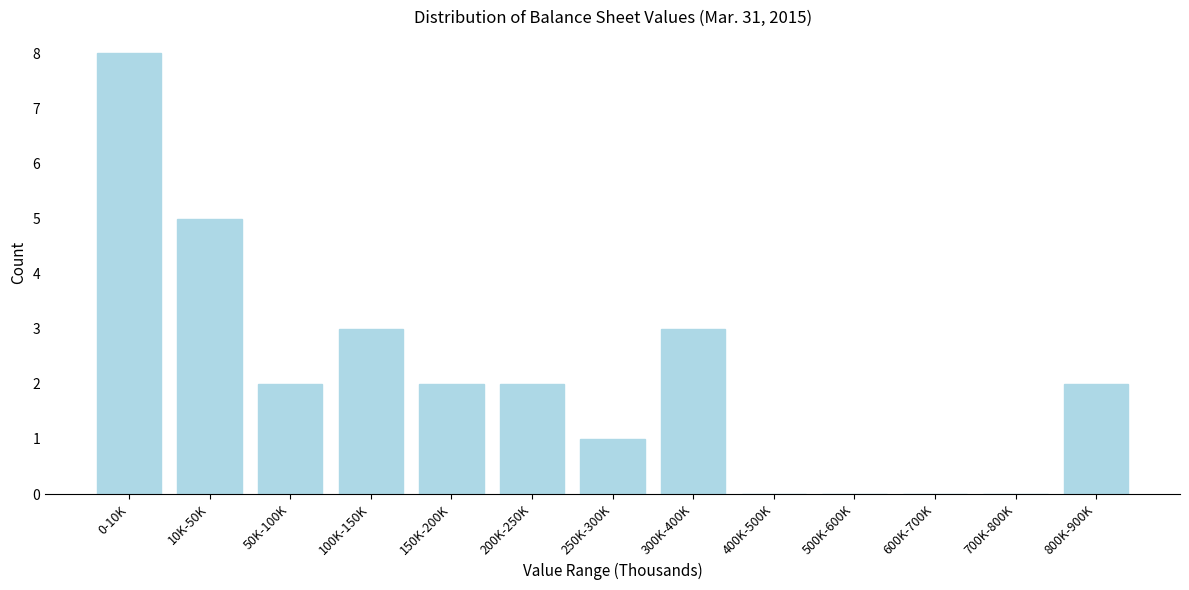

Reading right to left, what are all the values shown in this chart?

800K-900K=2	700K-800K=0	600K-700K=0	500K-600K=0	400K-500K=0	300K-400K=3	250K-300K=1	200K-250K=2	150K-200K=2	100K-150K=3	50K-100K=2	10K-50K=5	0-10K=8